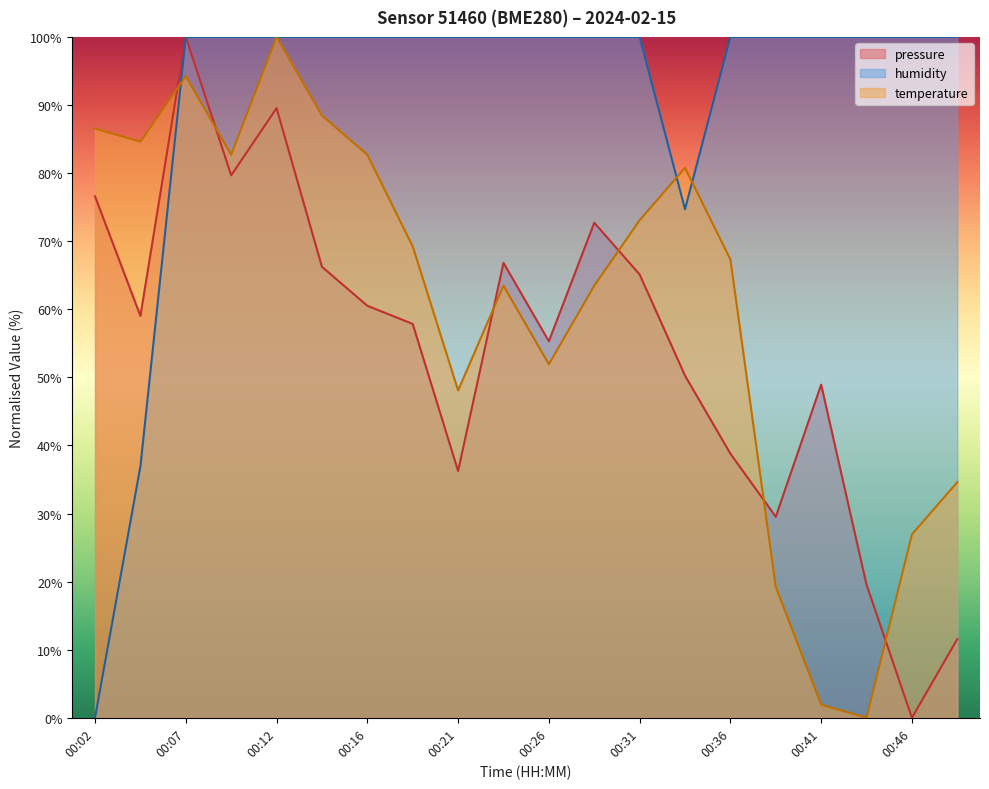

What is the average value of the pressure series?

54.2